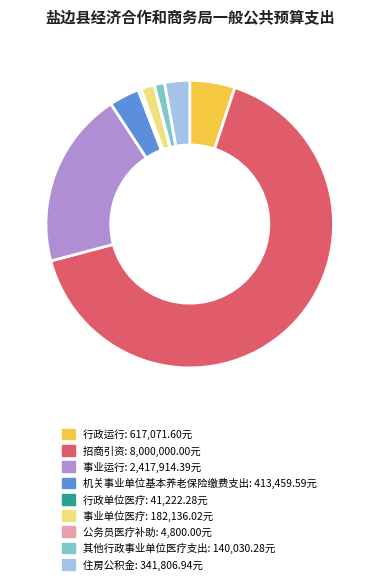

Is the sum of 行政单位医疗 and 事业单位医疗 greater than half?

No